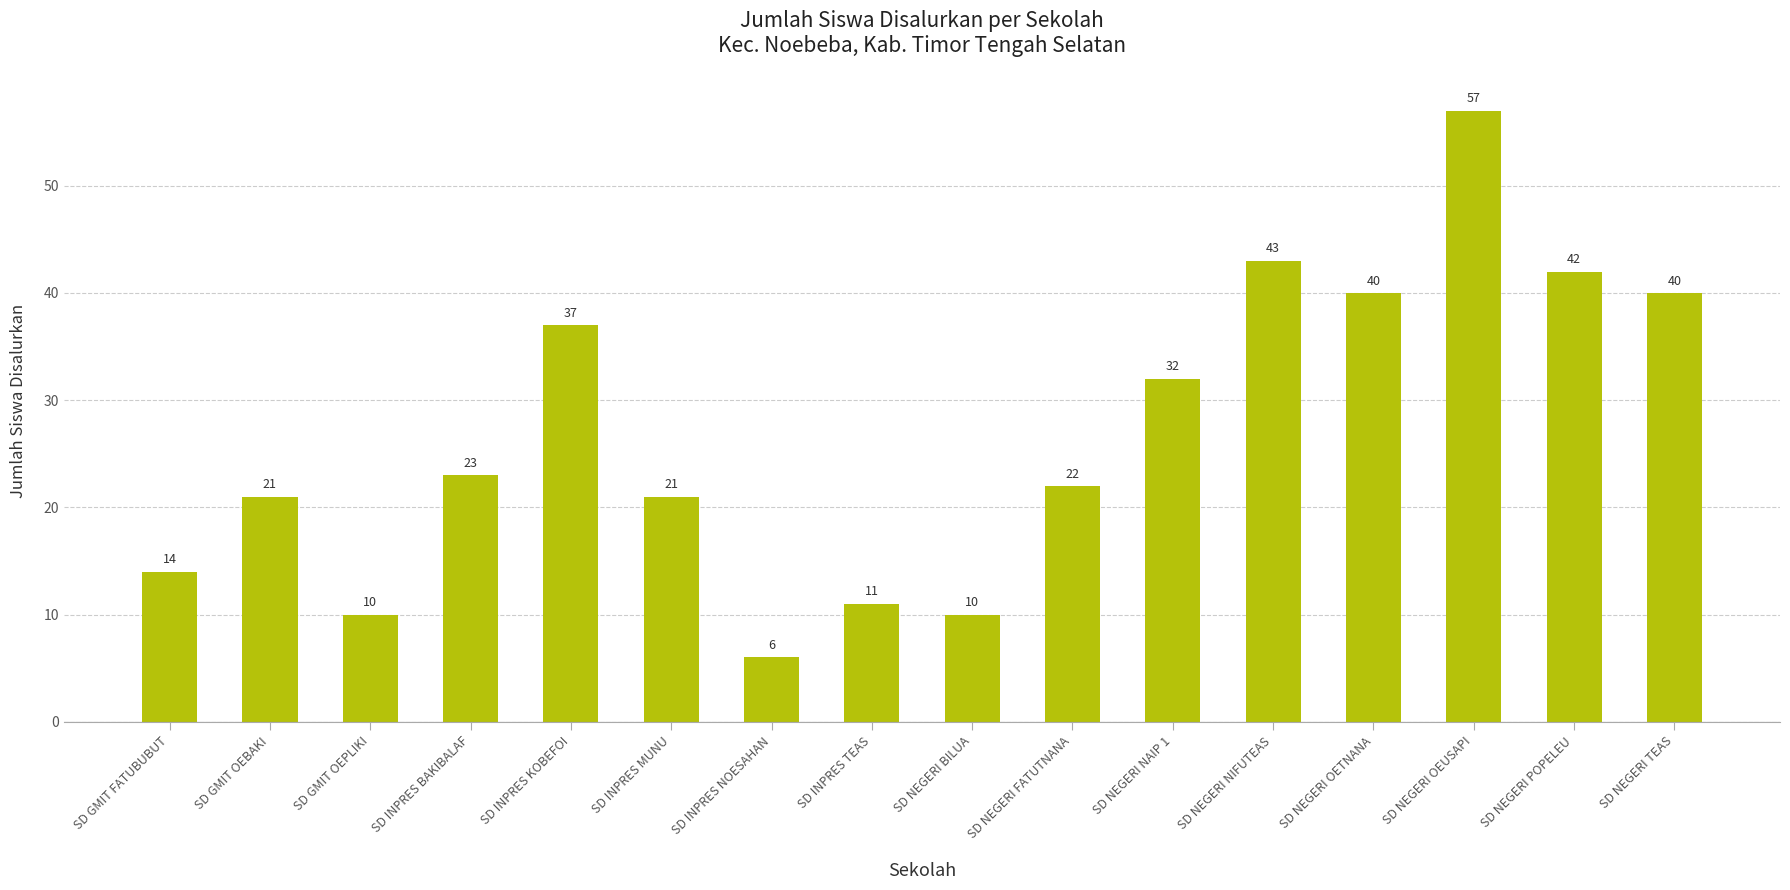

The value at SD NEGERI BILUA is 10. True or false?

True